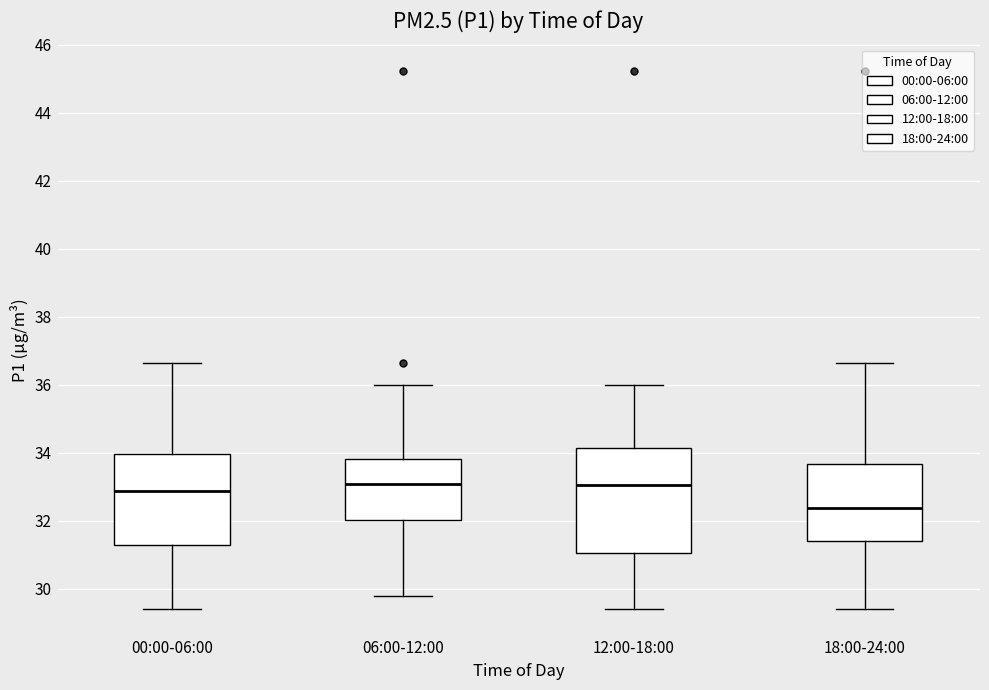

Reading left to right, read every box against the y-axis: the position of its median line, the range the box covers, and the ends of its whiskers. The values are not printed on the chart, so give them approximately, as read against the axis.

00:00-06:00: median 32.8, box 31.4 to 34.0, whiskers 29.4 to 36.6
06:00-12:00: median 33.0, box 32.0 to 33.8, whiskers 29.8 to 36.0
12:00-18:00: median 33.0, box 31.0 to 34.2, whiskers 29.4 to 36.0
18:00-24:00: median 32.4, box 31.4 to 33.6, whiskers 29.4 to 36.6